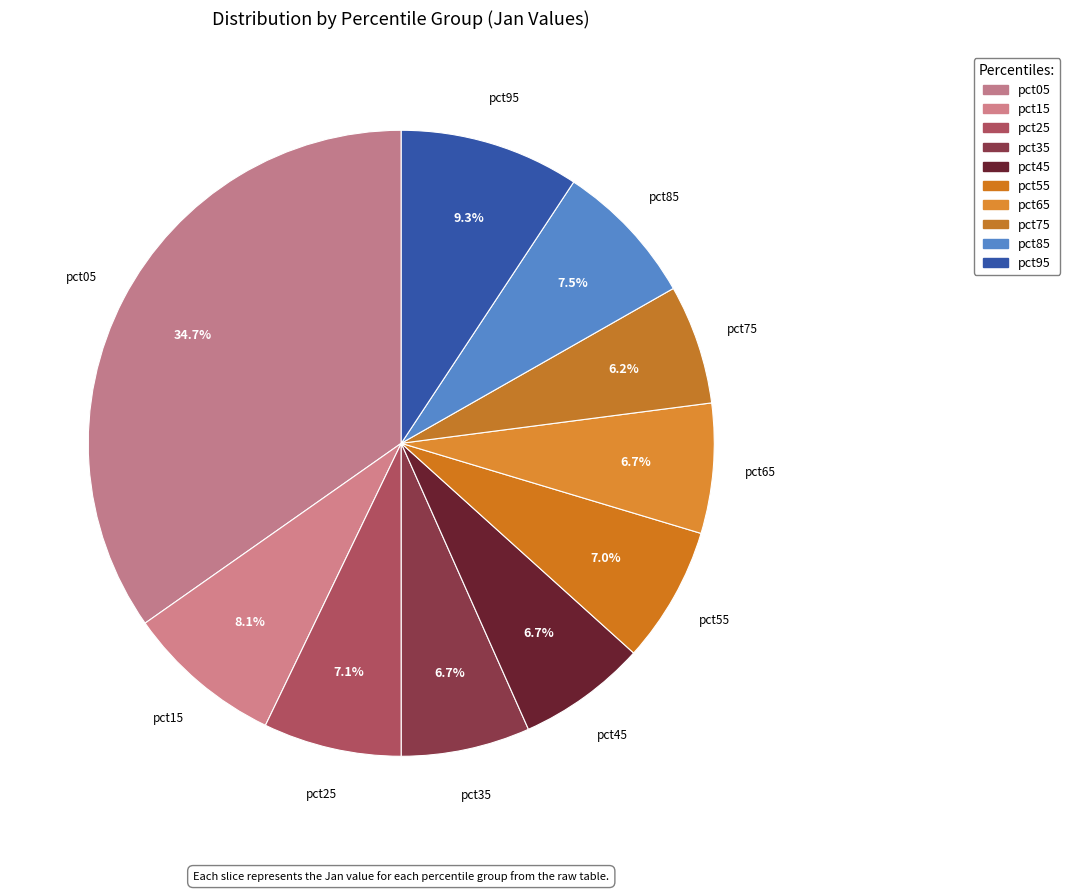

What percentage is the pct25 slice, to the nearest percent?

7%